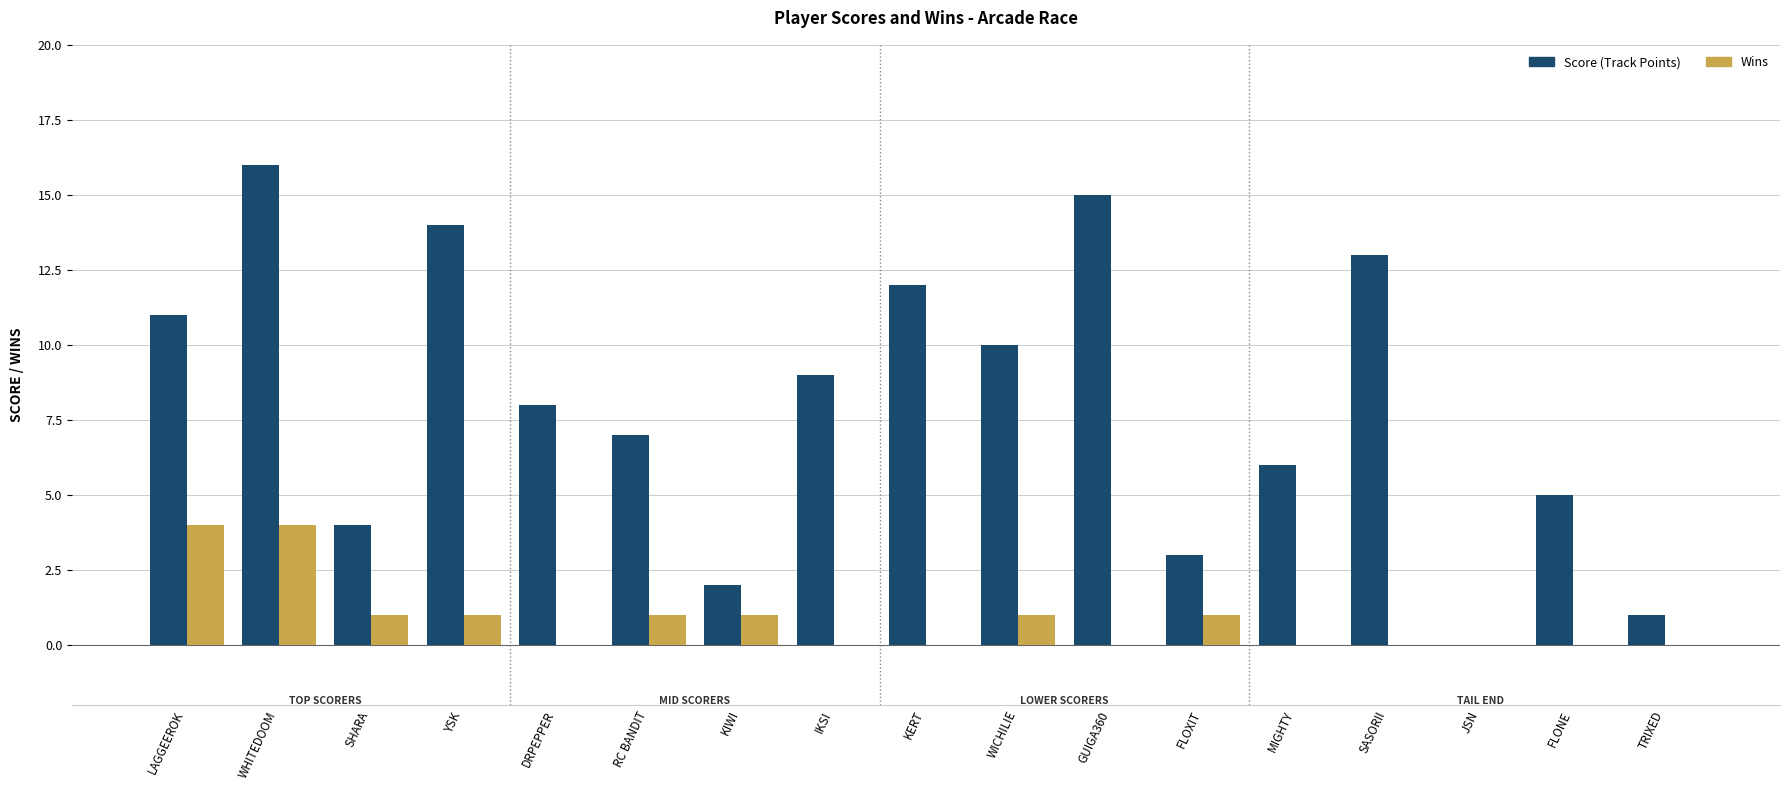

What is the sum of all Score (Track Points) values?

136